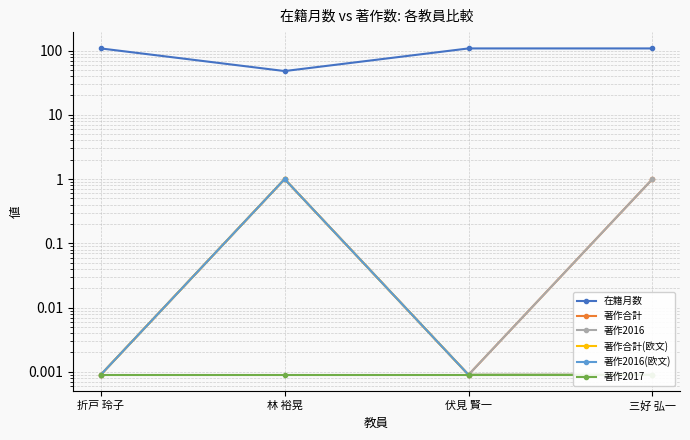

True or false: 著作2016 has a value of 1.0 at 林 裕晃.

True